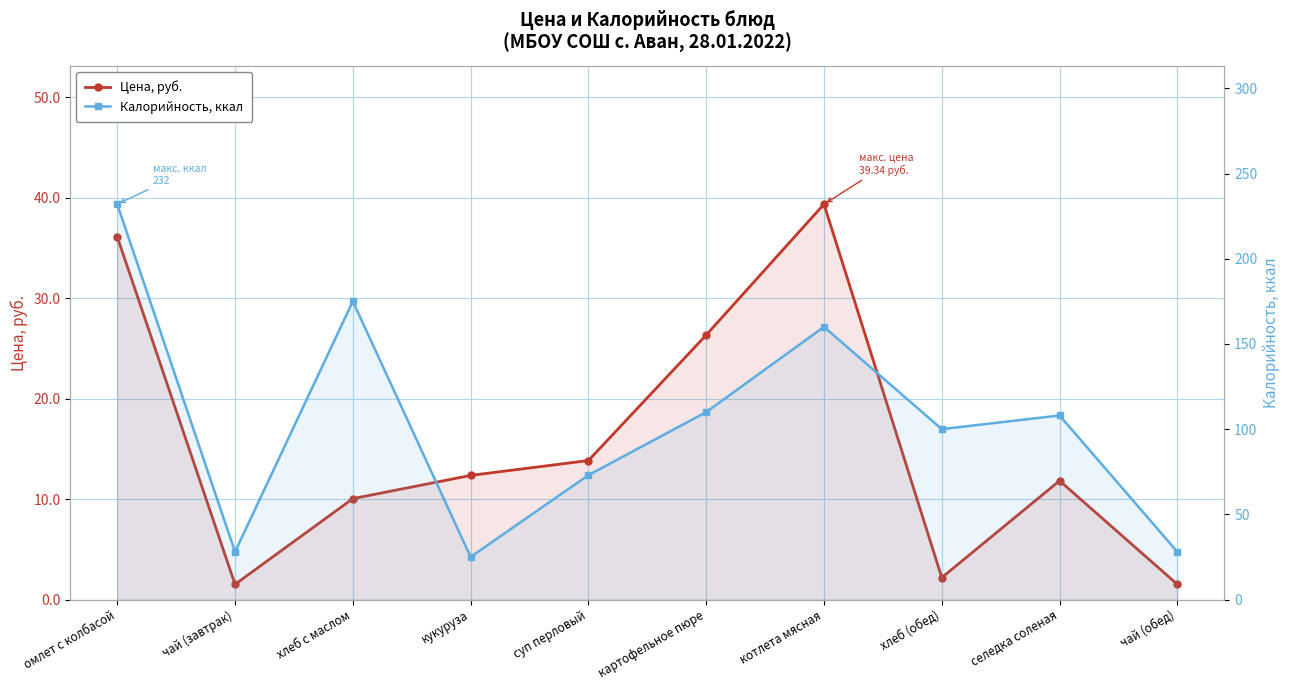

At омлет с колбасой, list the series in order from largest to smallest.

Калорийность, ккал, Цена, руб.